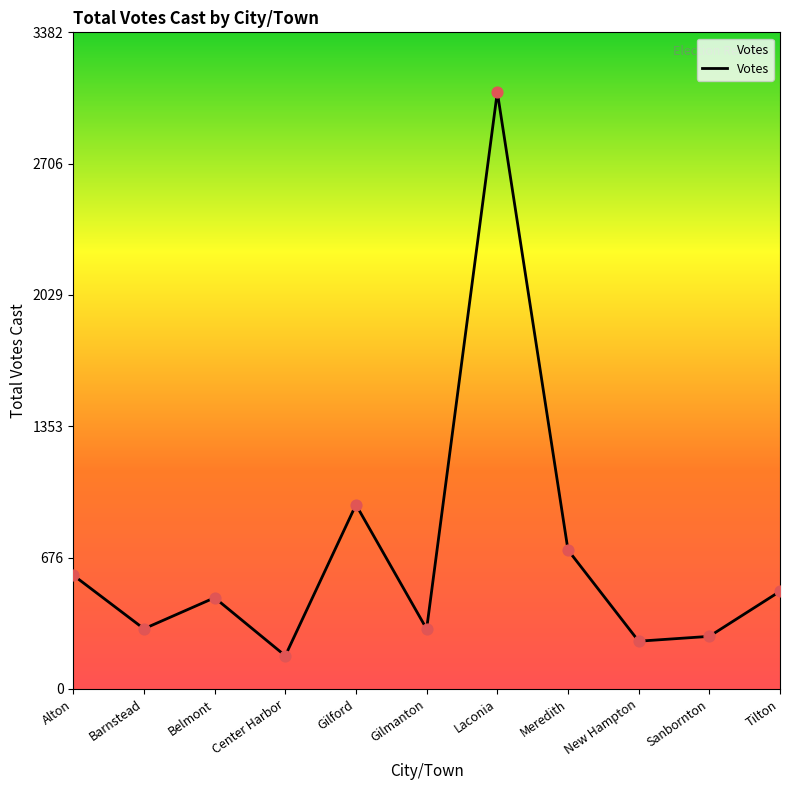

Between New Hampton and Center Harbor, which is larger?

New Hampton